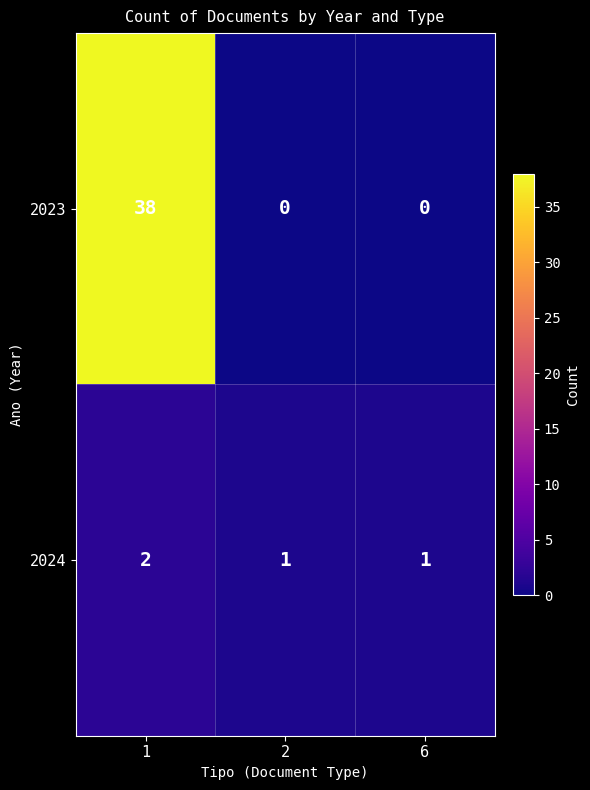

The value of 2023 at 2 is -21. True or false?

False